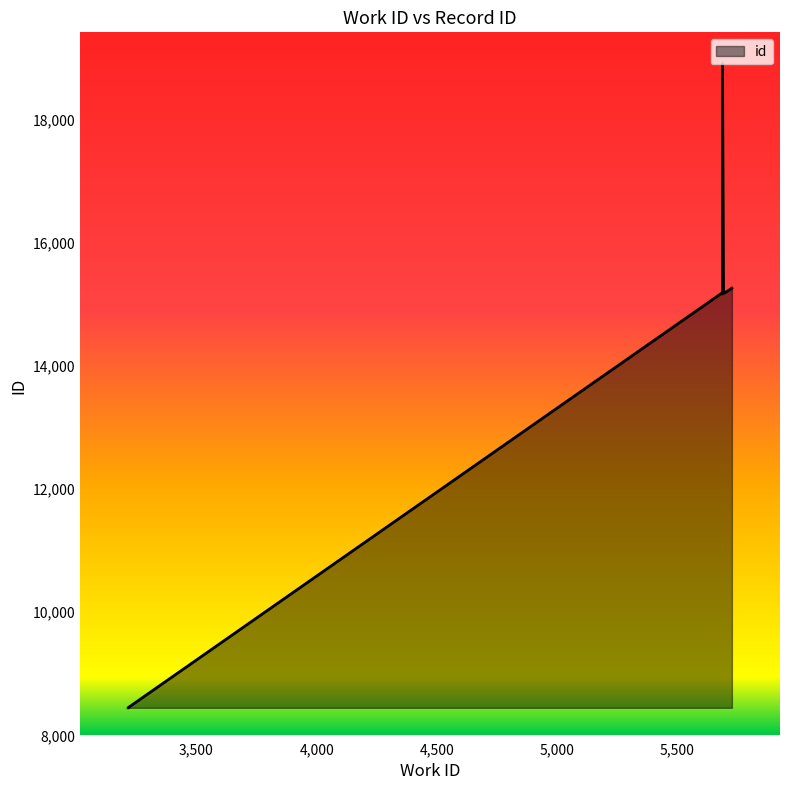

Reading left to right, list all the values displayed in this chart.

8447	8449	15167	15176	15180	15184	15190	15232	15262	18916